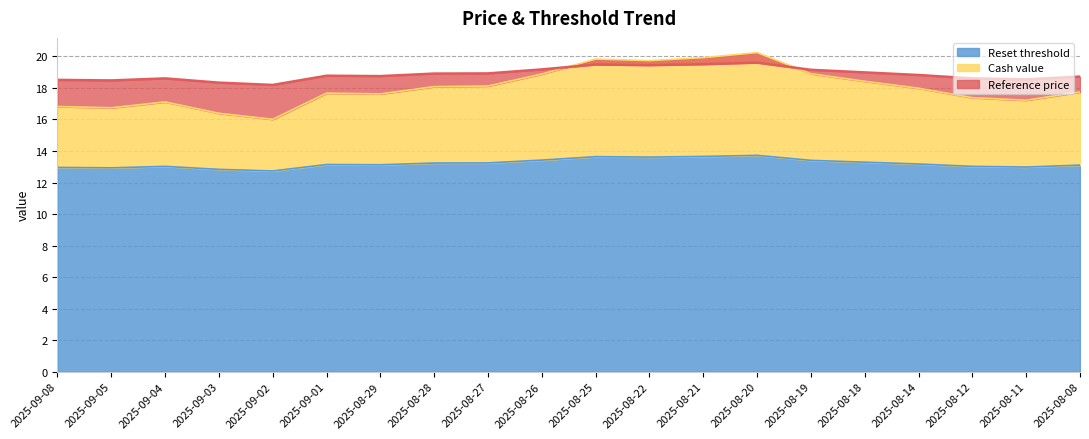

Reading left to right, what are all the values shown in this chart?

Cash value: 16.8	16.7	17.1	16.4	16.0	17.7	17.6	18.1	18.1	18.9	19.8	19.7	19.9	20.2	18.9	18.4	18.0	17.4	17.2	17.7
Reset threshold: 13.0	12.9	13.0	12.8	12.7	13.1	13.1	13.2	13.2	13.4	13.6	13.6	13.7	13.7	13.4	13.3	13.2	13.0	13.0	13.1
Reference price: 18.5	18.5	18.6	18.3	18.2	18.8	18.8	18.9	18.9	19.2	19.5	19.4	19.5	19.6	19.1	19.0	18.8	18.6	18.5	18.7